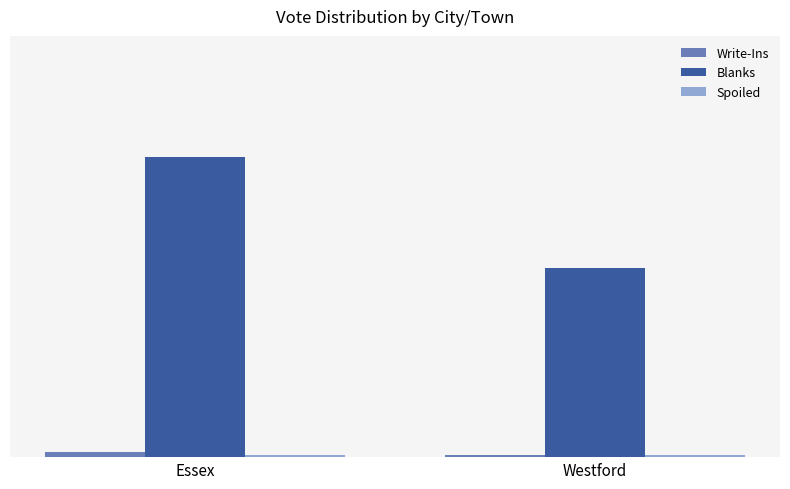

Does the chart contain any negative values?

No